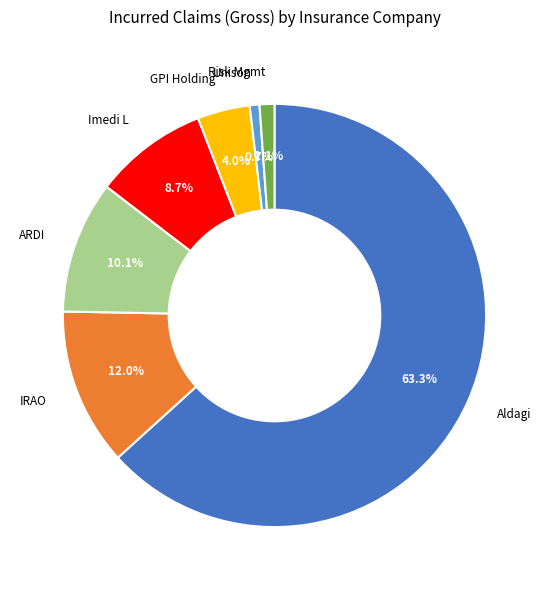

Does any single category account for the majority?

Yes